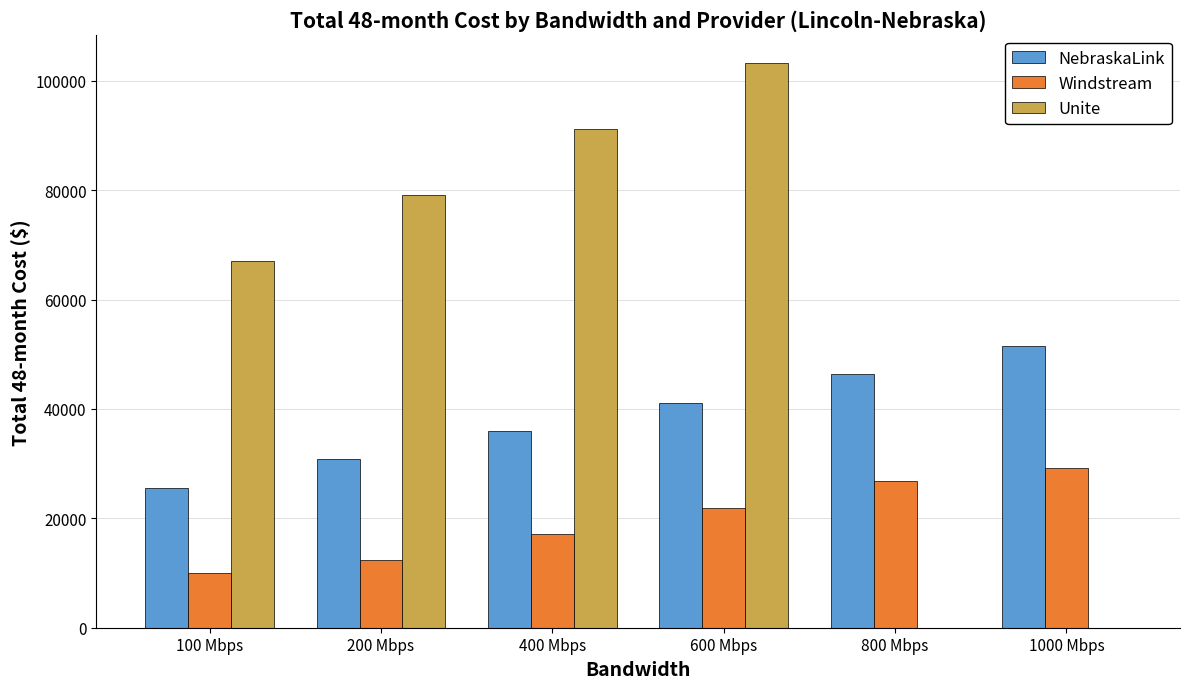

What is the highest value of the NebraskaLink series?

51503.8